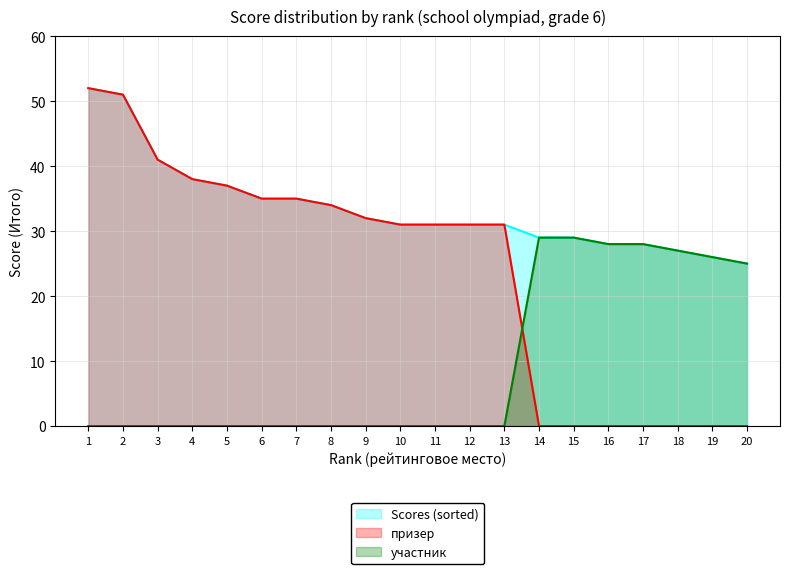

Does the chart have visible grid lines?

Yes